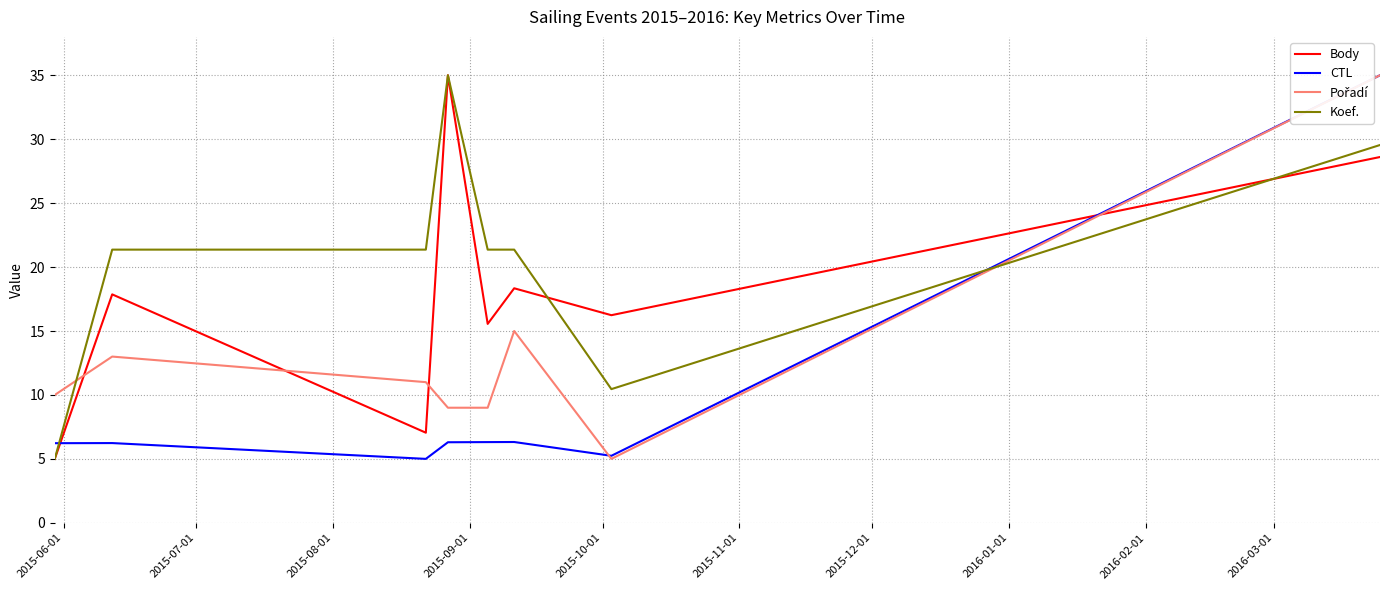

What is the minimum value for CTL?

5.0